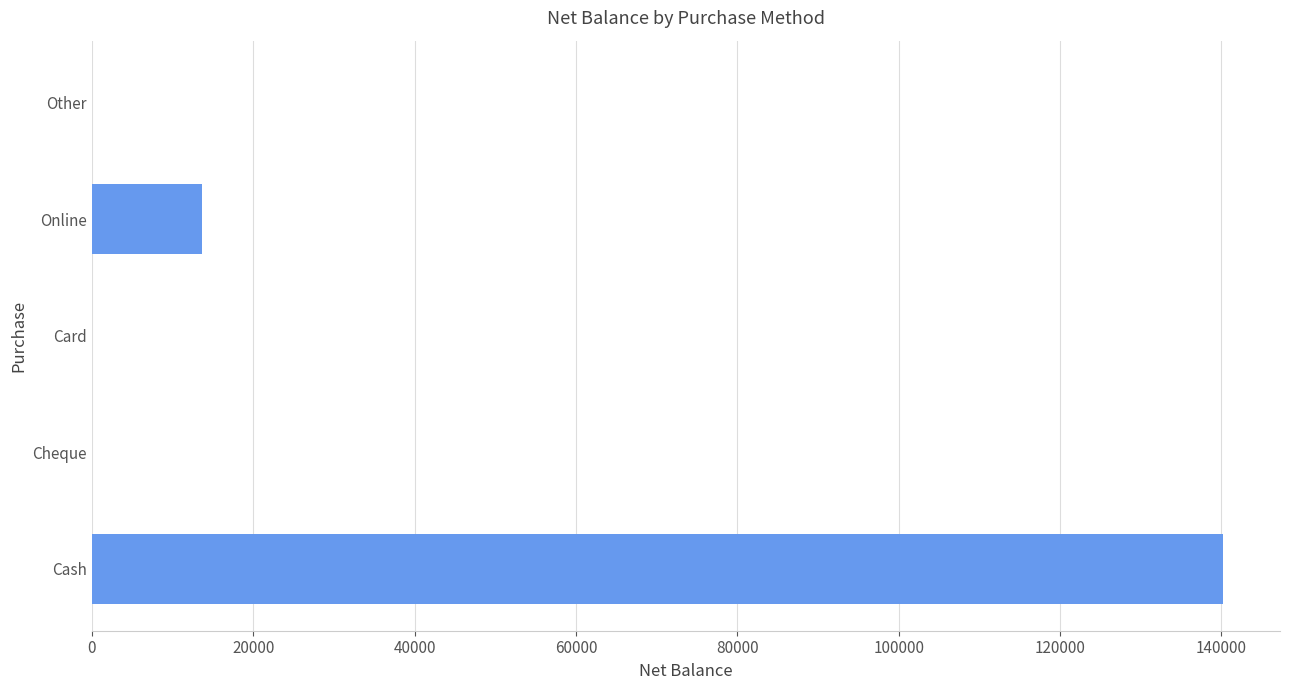

What is the sum of all values?

153961